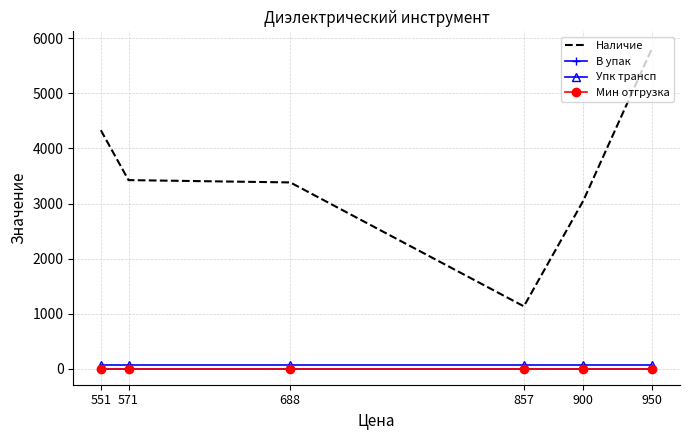

What is the maximum value shown in the chart?

5835